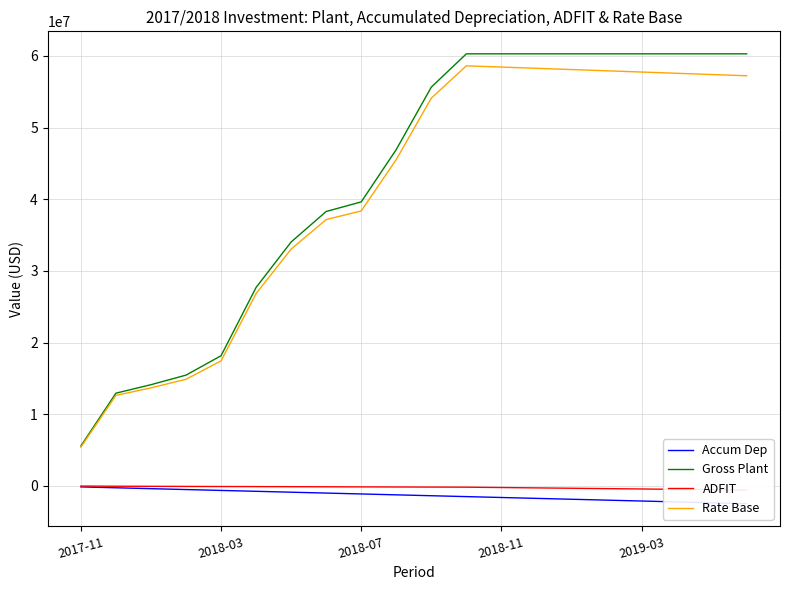

At how many categories does at least one series exceed 43349966?

11